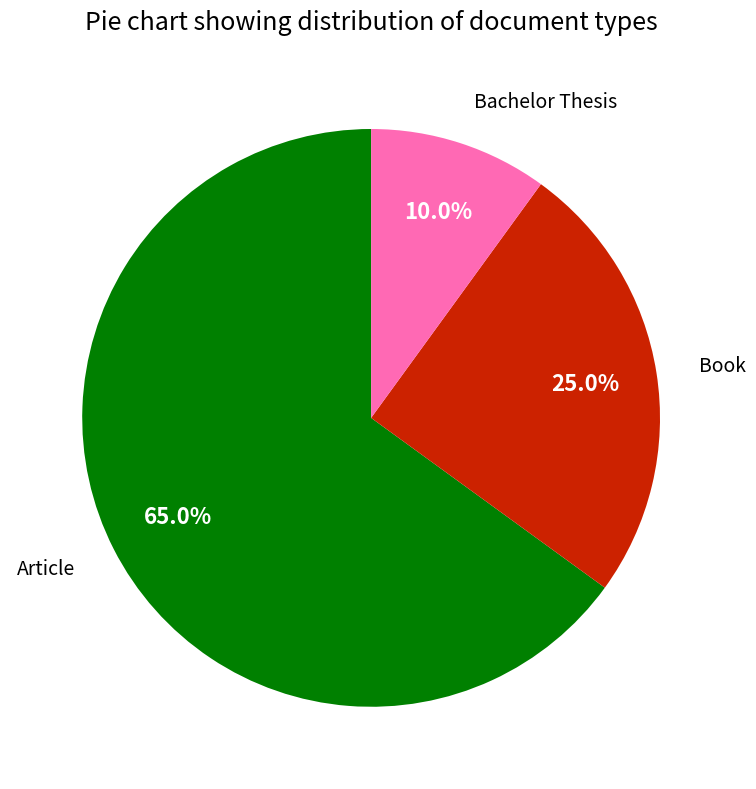

Does any single category account for the majority?

Yes